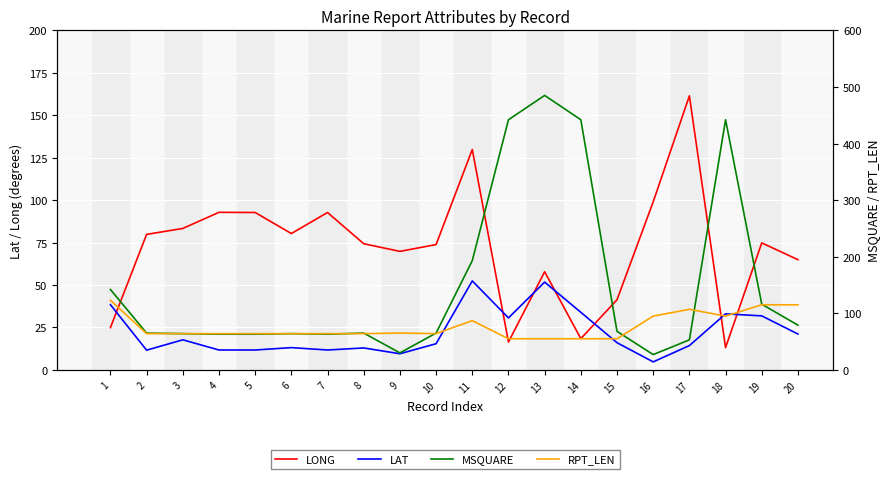

How many lines are shown in the chart?

4